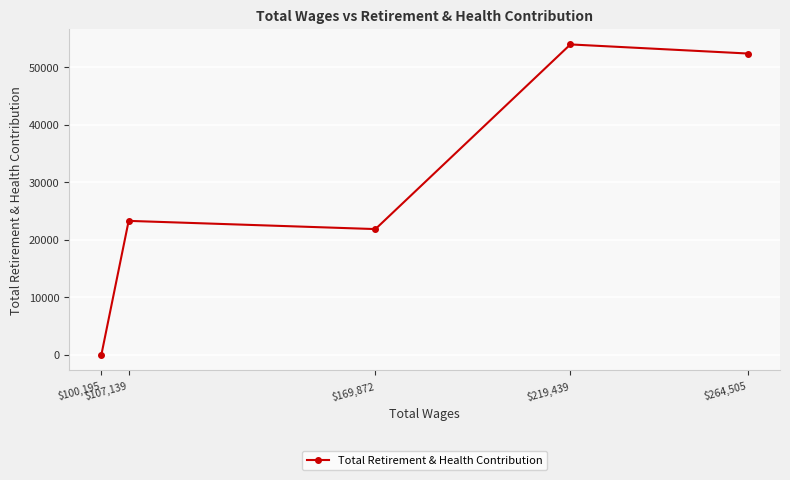

What is the greatest value displayed?

53992